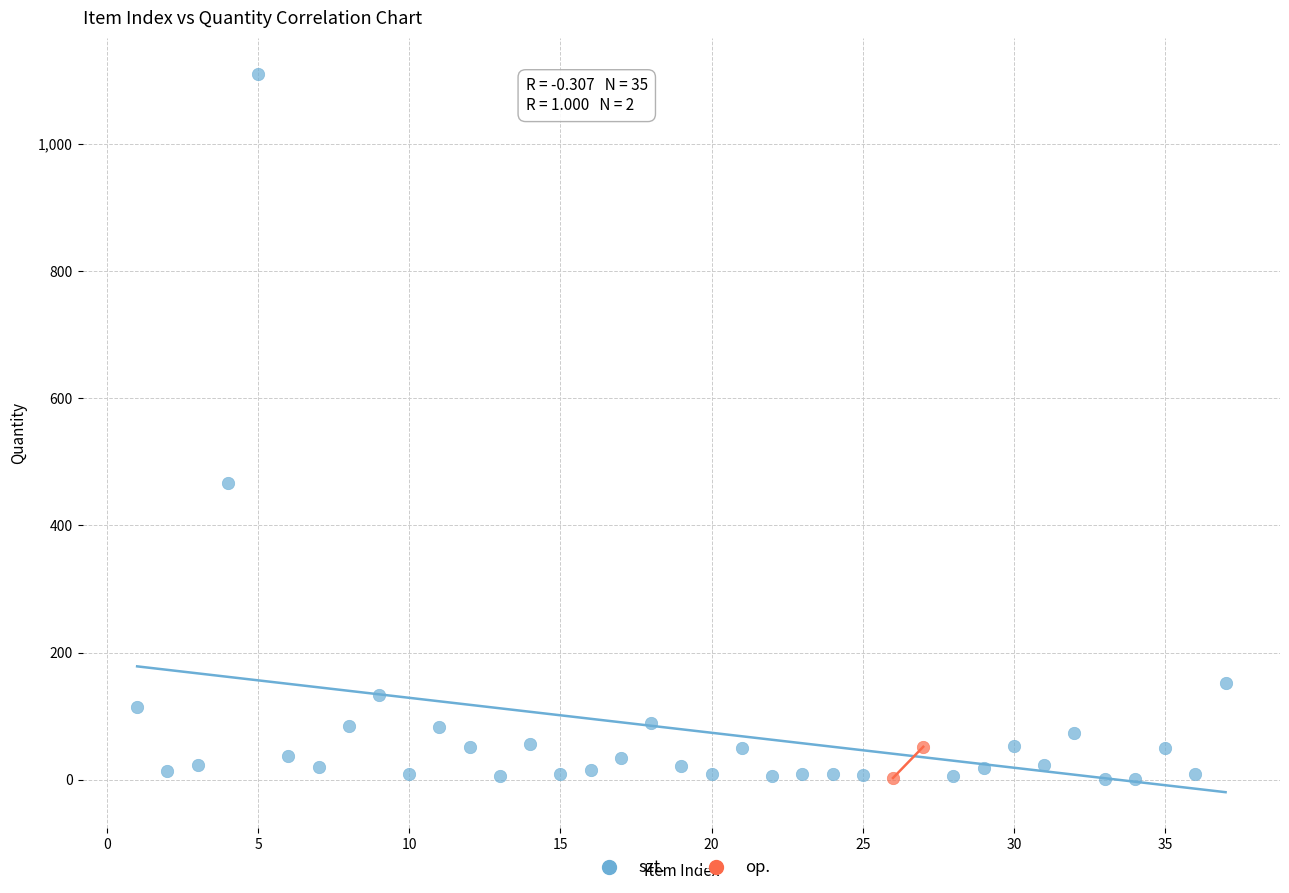

Which series has the largest Y range (max minus min)?

szt.